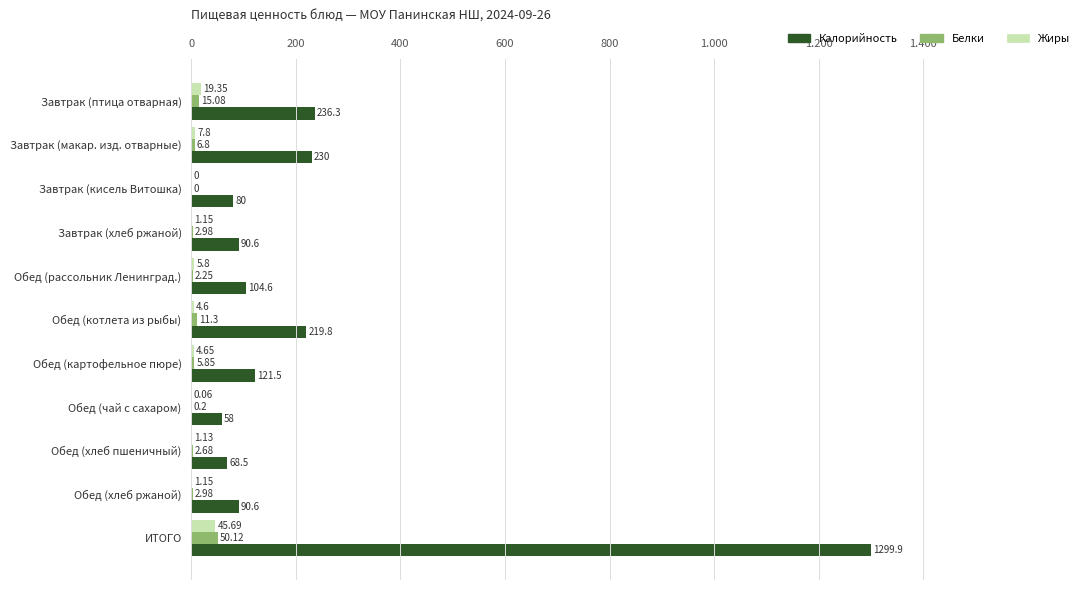

What are all the series names shown in the legend?

Калорийность, Белки, Жиры